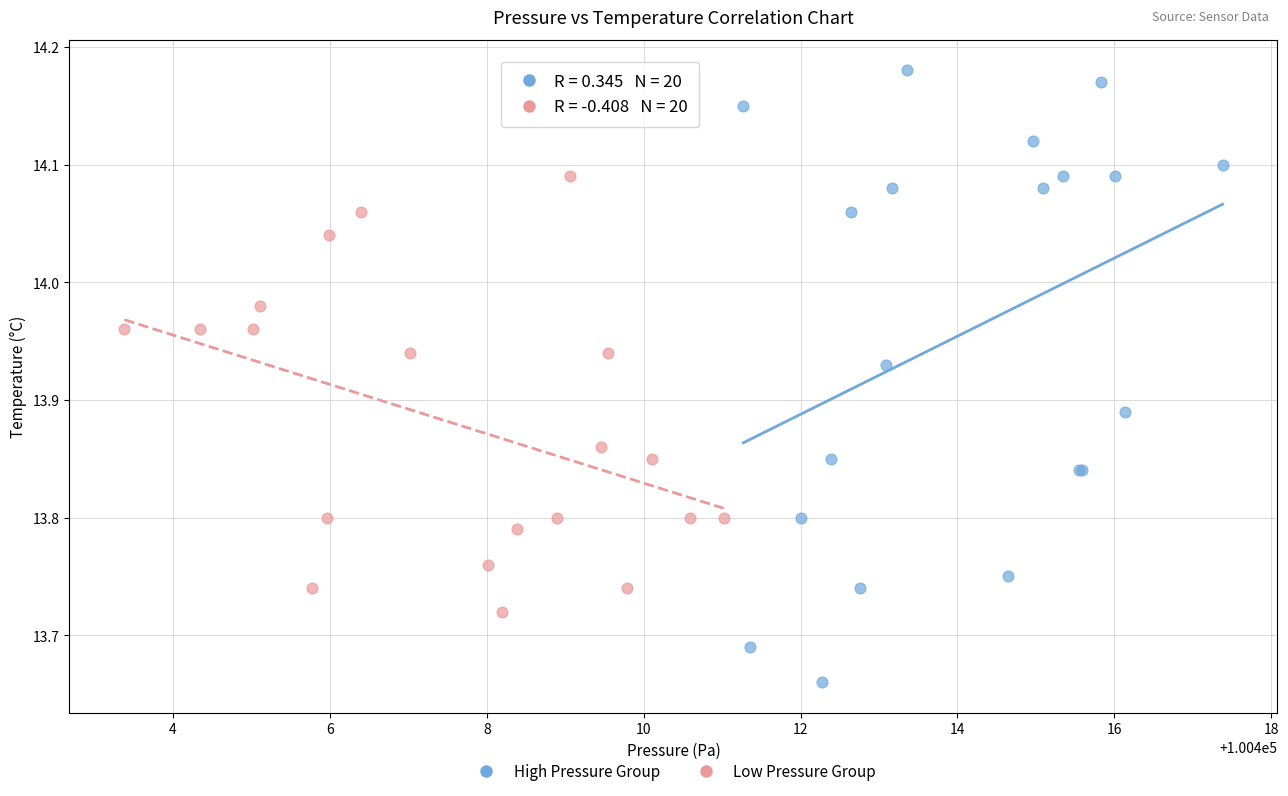

What are all the series names shown in the legend?

High Pressure Group, Low Pressure Group